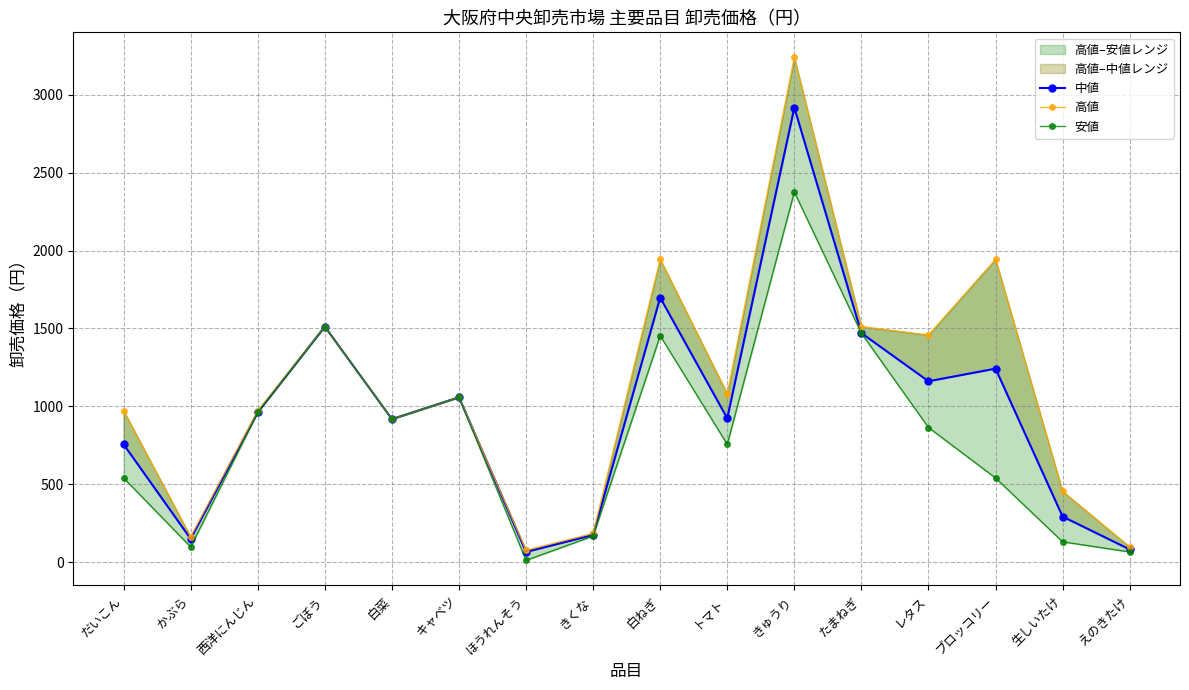

What is the value of the 安値 point at the 8th from the left?

167